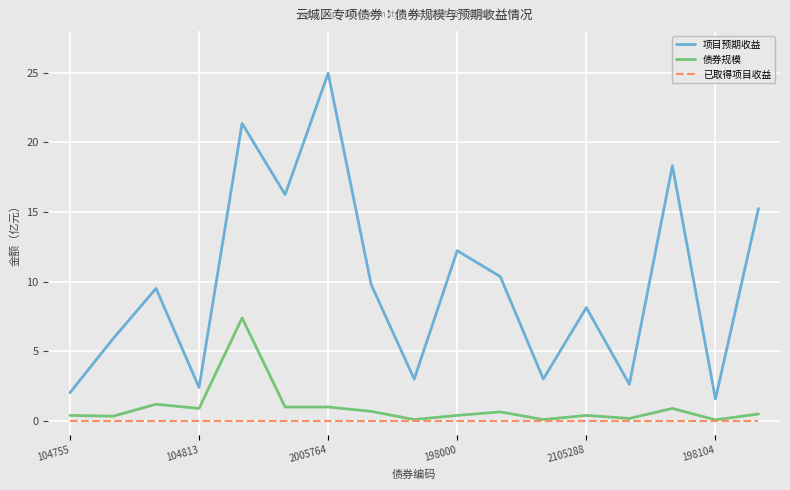

Which series has the largest total across all categories?

项目预期收益